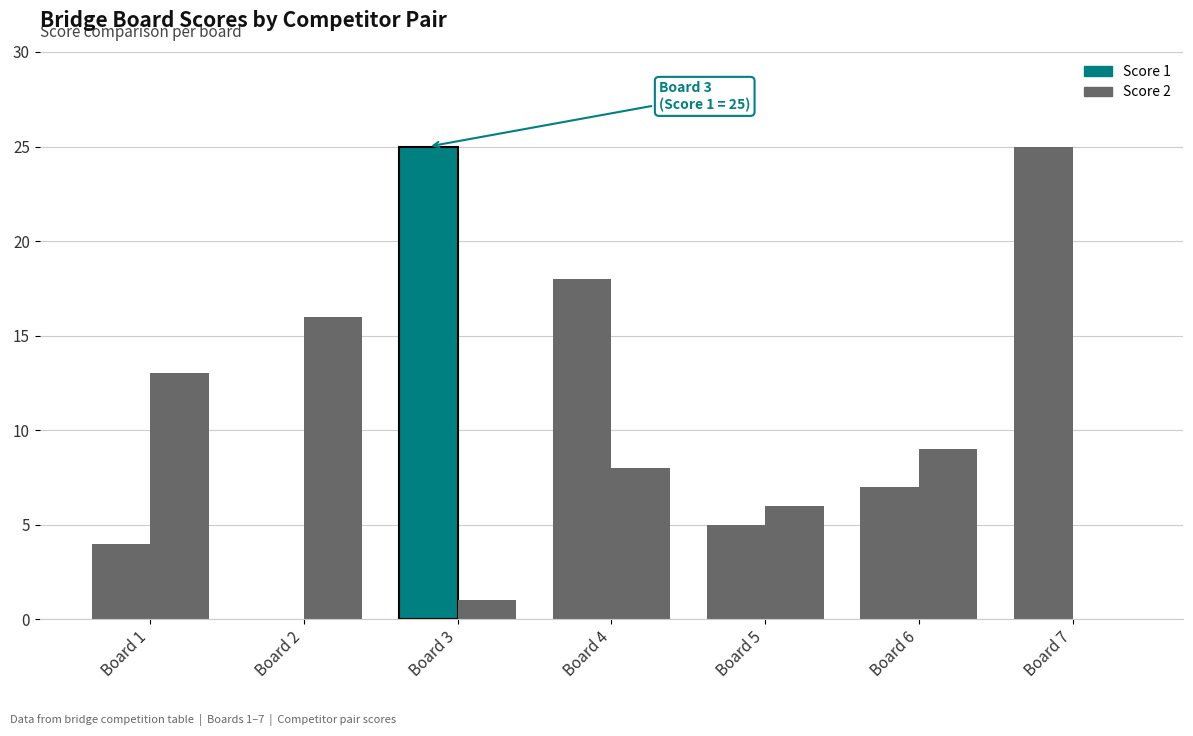

What is the approximate value of Score 1 at Board 3, to the nearest 5?

25